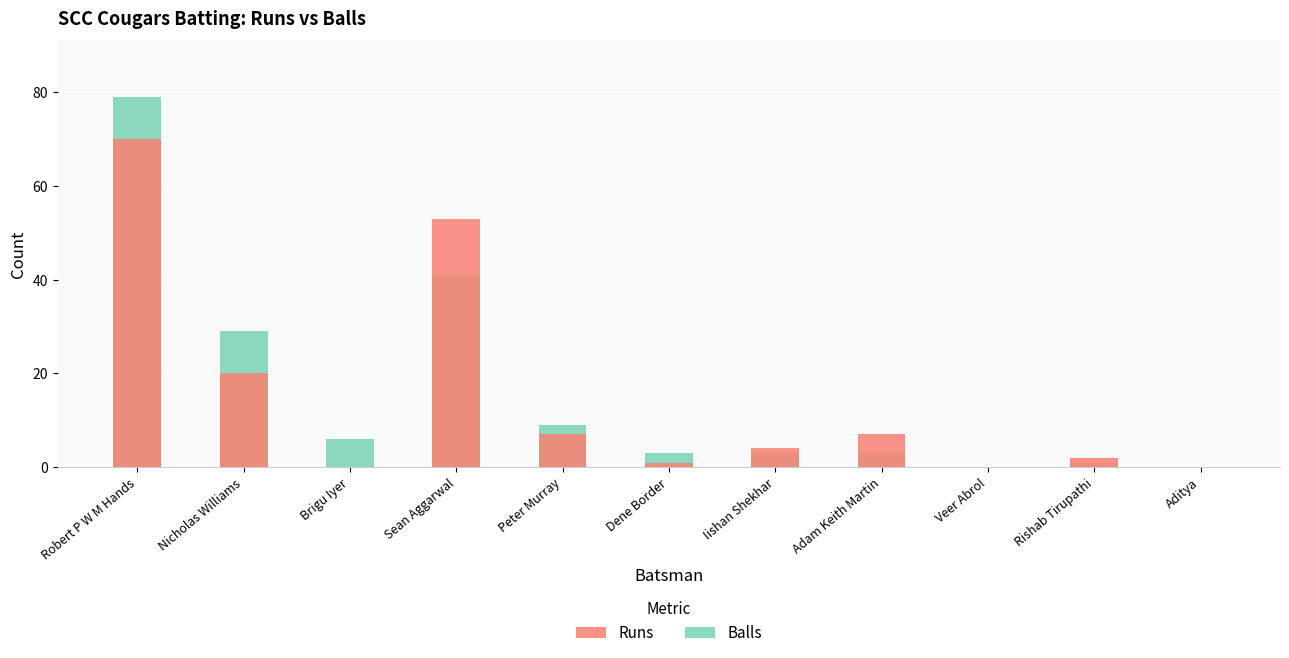

Between Rishab Tirupathi and Peter Murray, which is larger?

Peter Murray